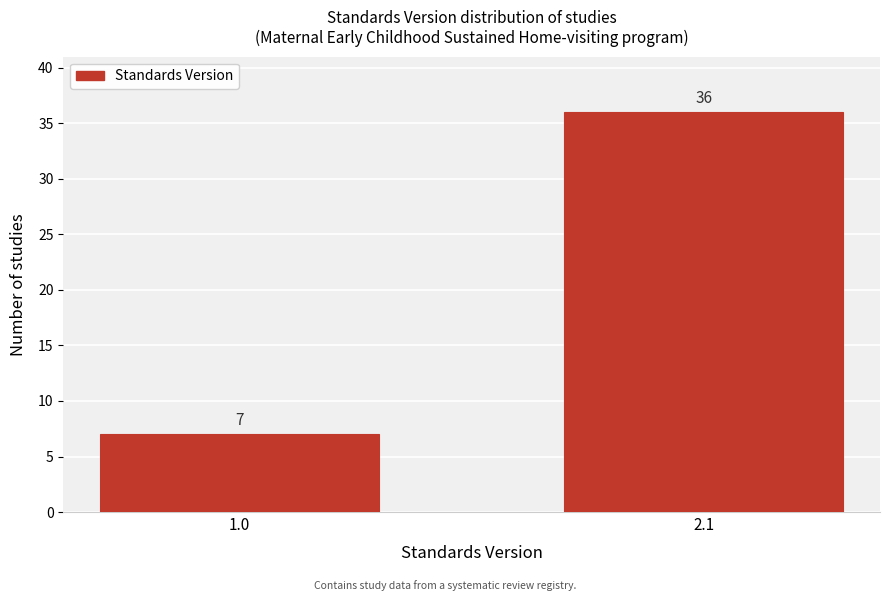

Reading left to right, extract all data points from this chart.

1.0=7	2.1=36